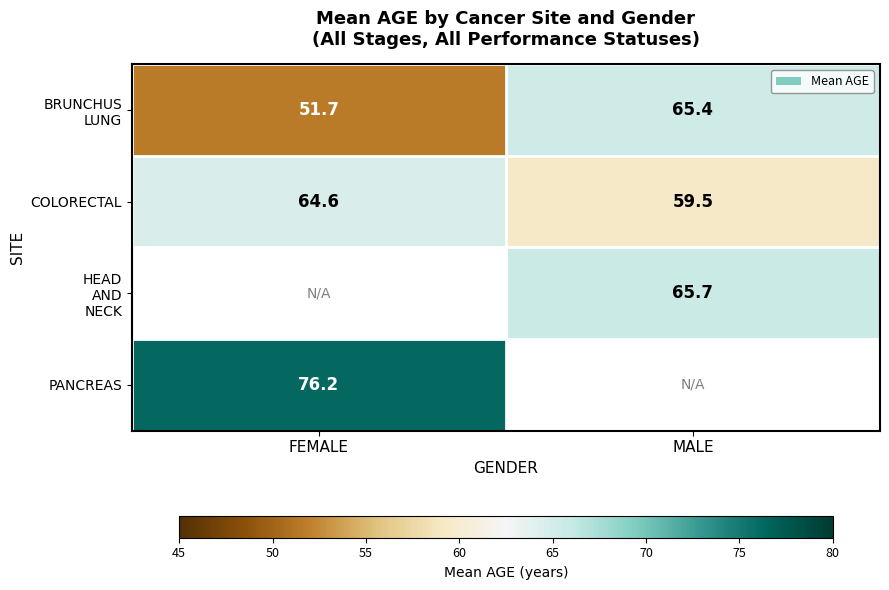

Is the value of COLORECTAL at FEMALE greater than the value of PANCREAS at FEMALE?

No